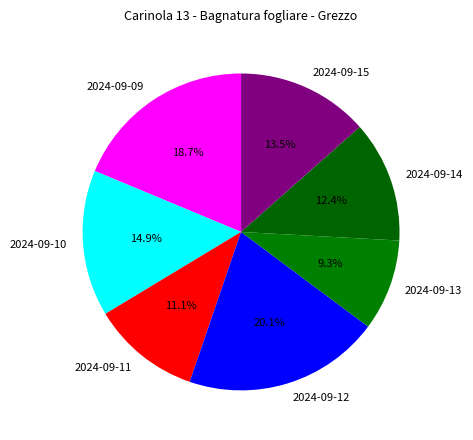

How many segments does this pie chart have?

7